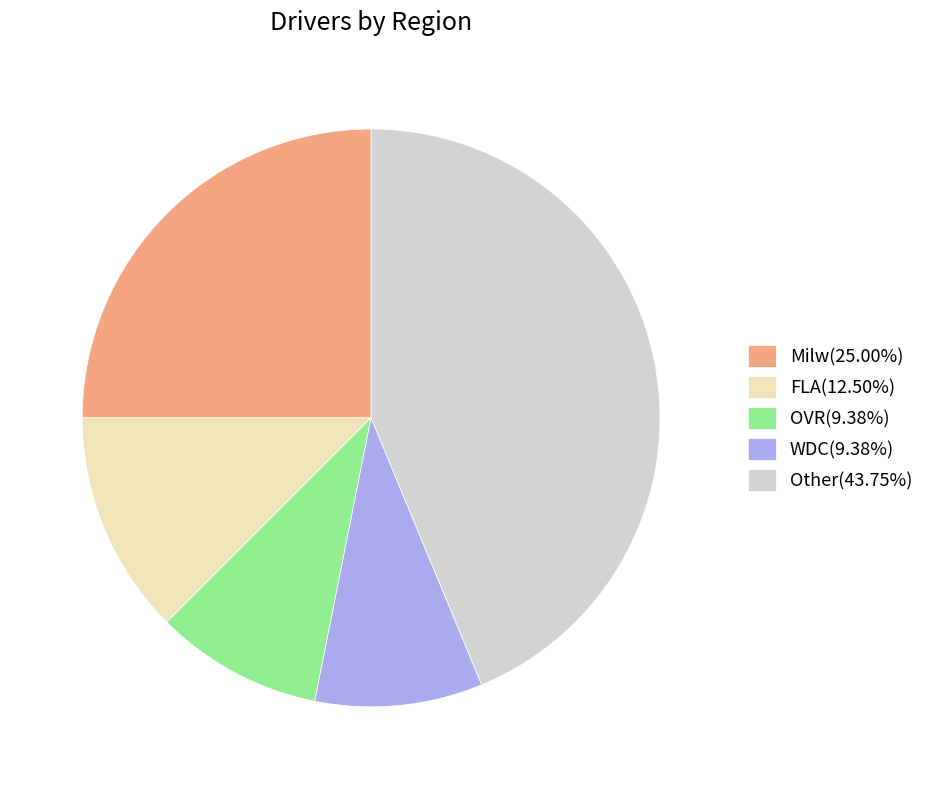

Do Milw(25.00%) and Other(43.75%) together represent more than half of the pie?

Yes